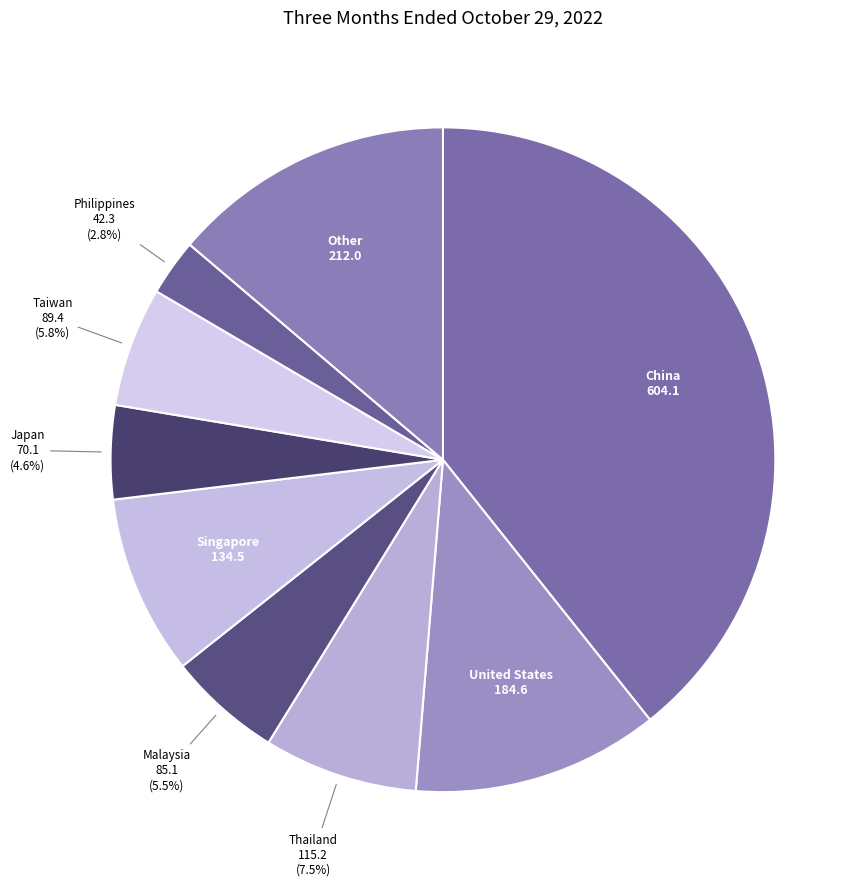

What is the smallest slice in the pie chart?

Philippines